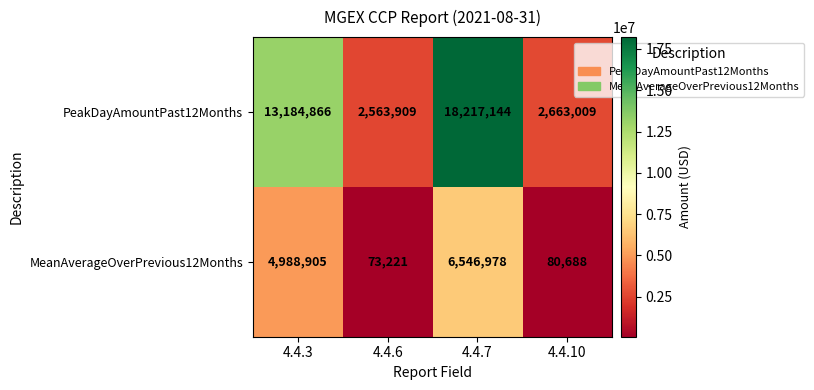

At which label does PeakDayAmountPast12Months reach its peak?

4.4.7